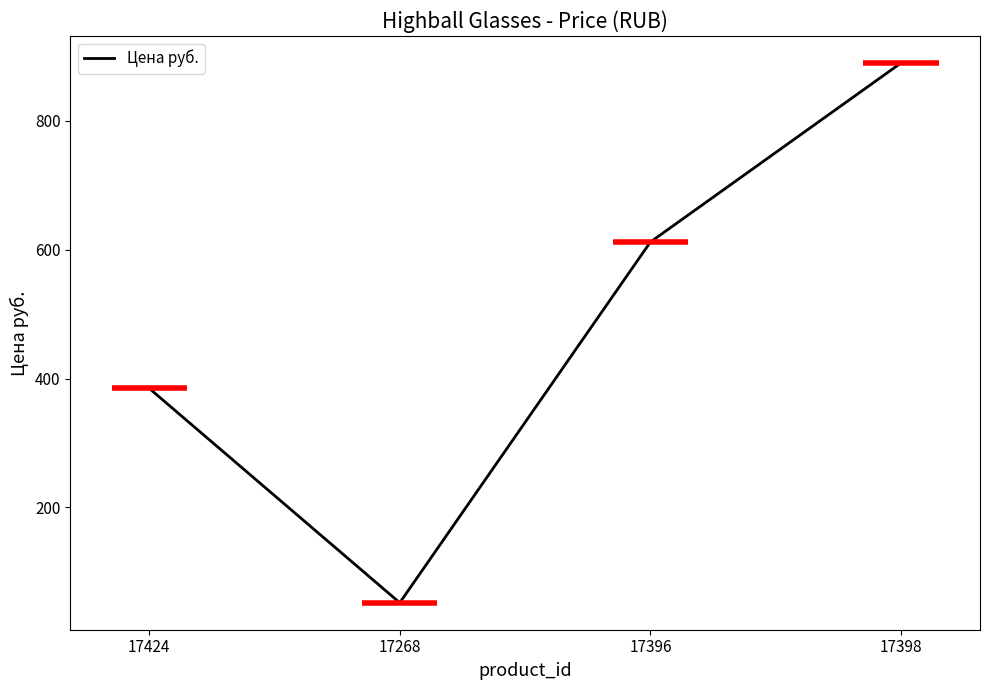

Reading right to left, transcribe all the data shown in this chart.

890	612	52	385